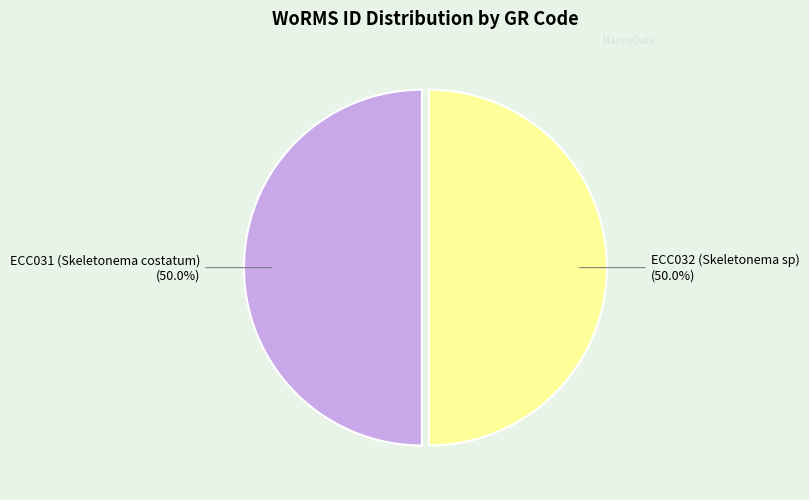

Rank the categories by value from lowest to highest.

ECC032 (Skeletonema sp), ECC031 (Skeletonema costatum)